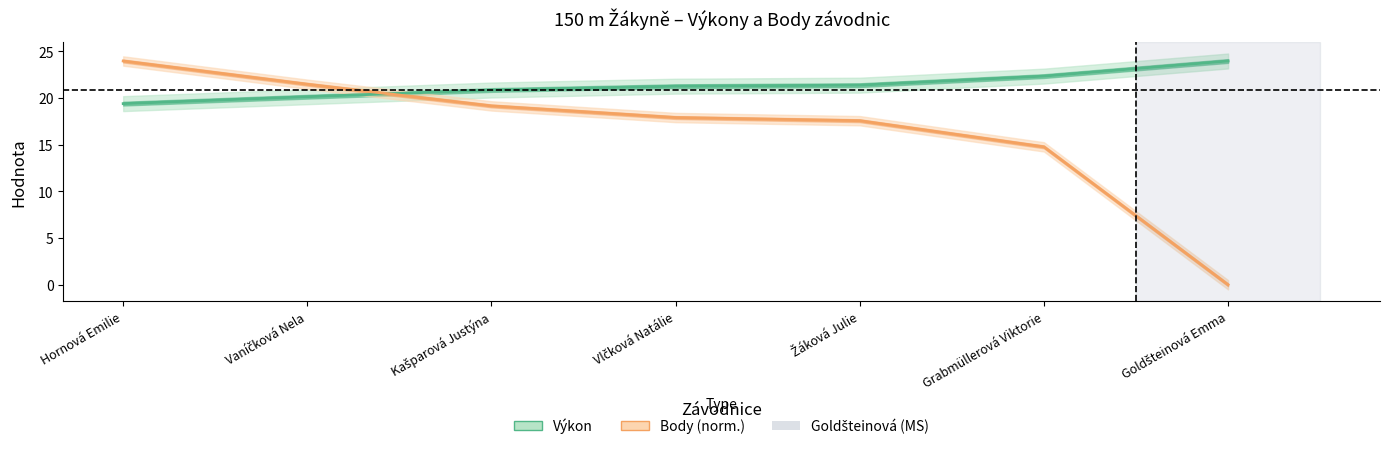

The value of Body (norm.) at Hornová Emilie is 8.0. True or false?

False